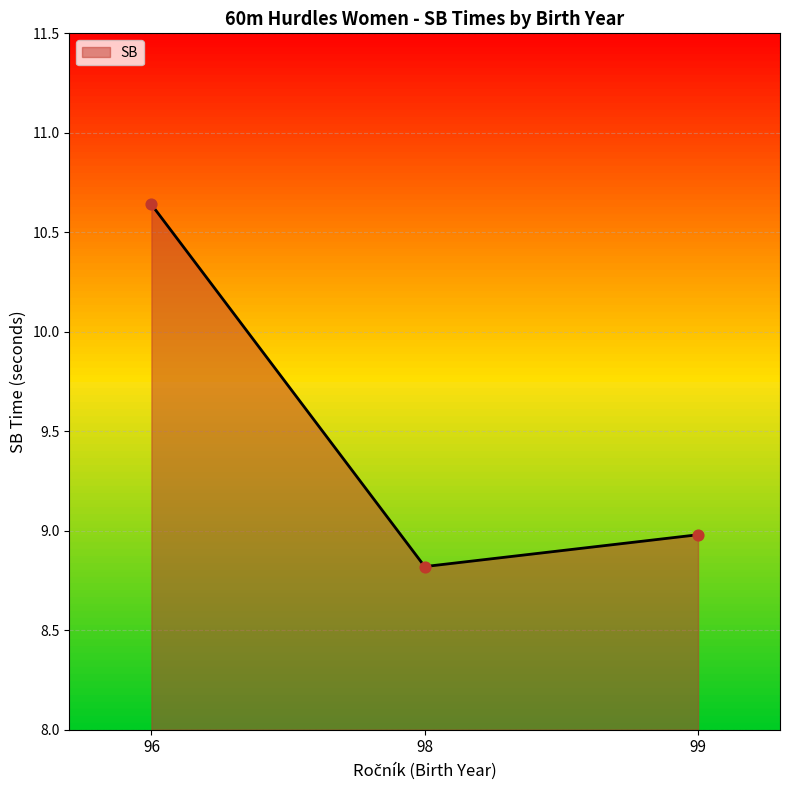

Which has a higher value, 99 or 96?

96